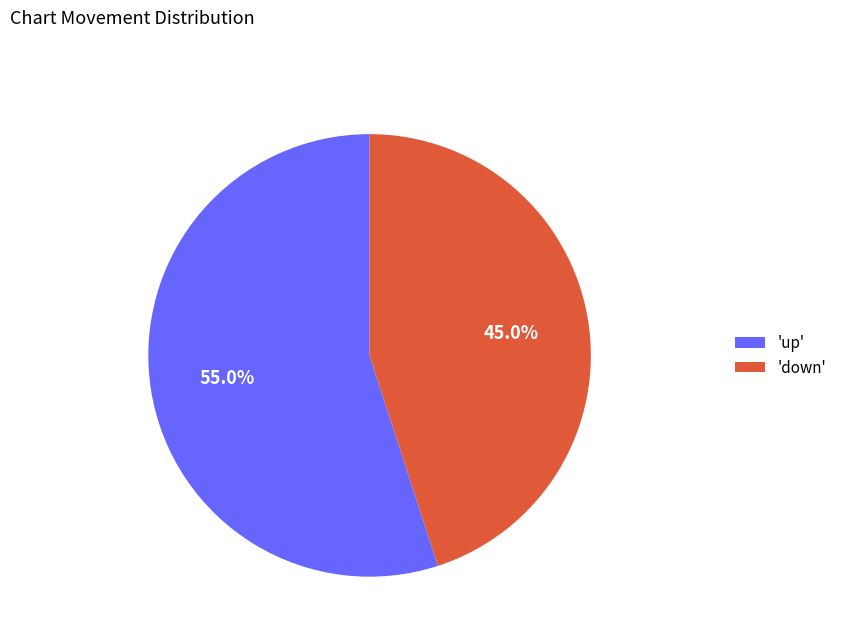

Between 'down' and 'up', which is larger?

'up'